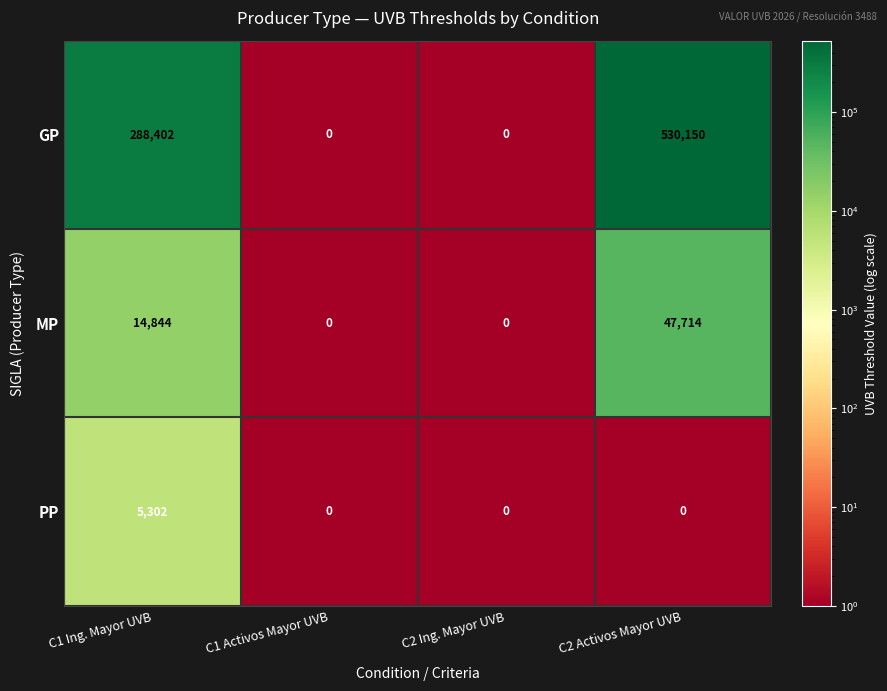

How many values in MP are above zero?

2